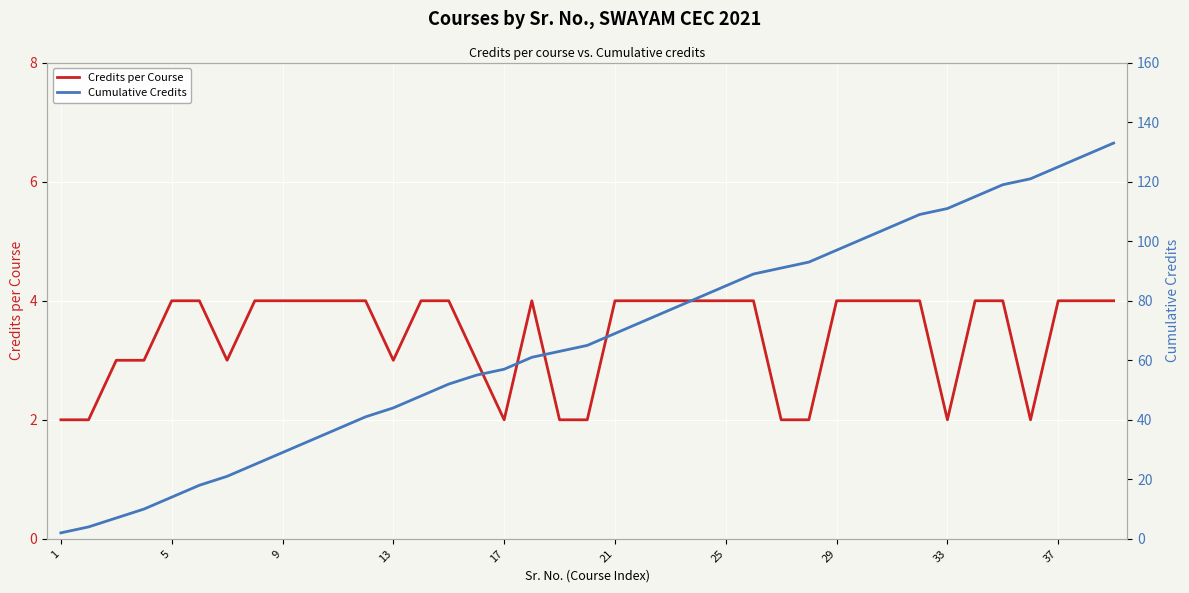

At how many categories does at least one series exceed 24?

32